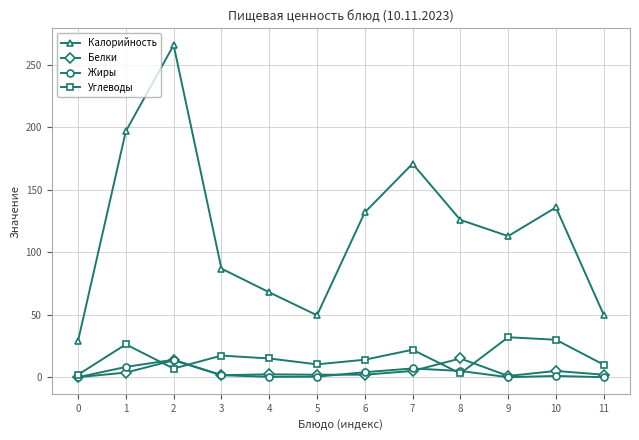

The value of Белки at 1 is 3.7. True or false?

True